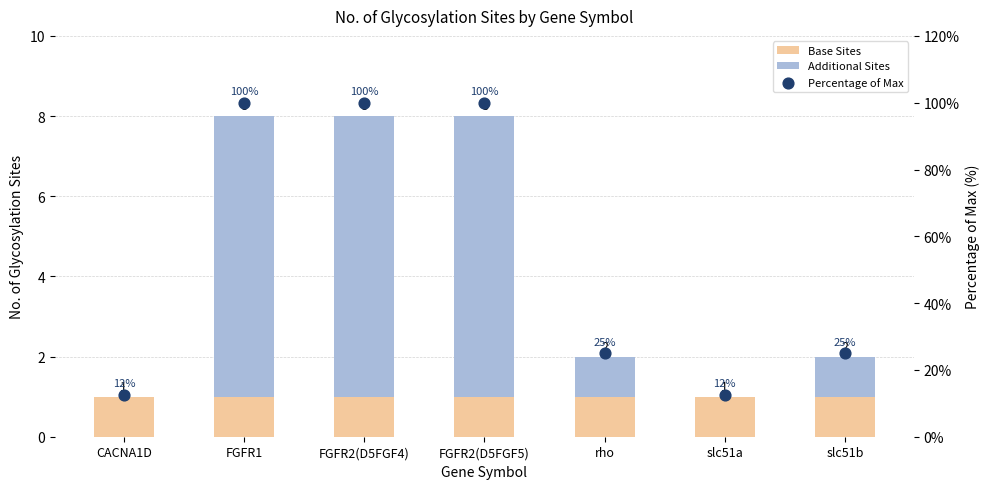

Which series has the widest spread of Y values?

Percentage of Max